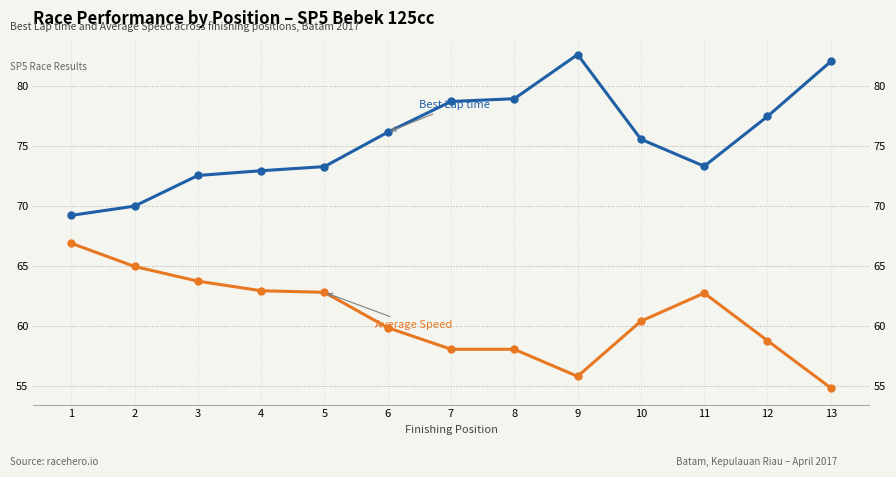

List the series in order of their overall mean, highest first.

Best Lap time, Average Speed